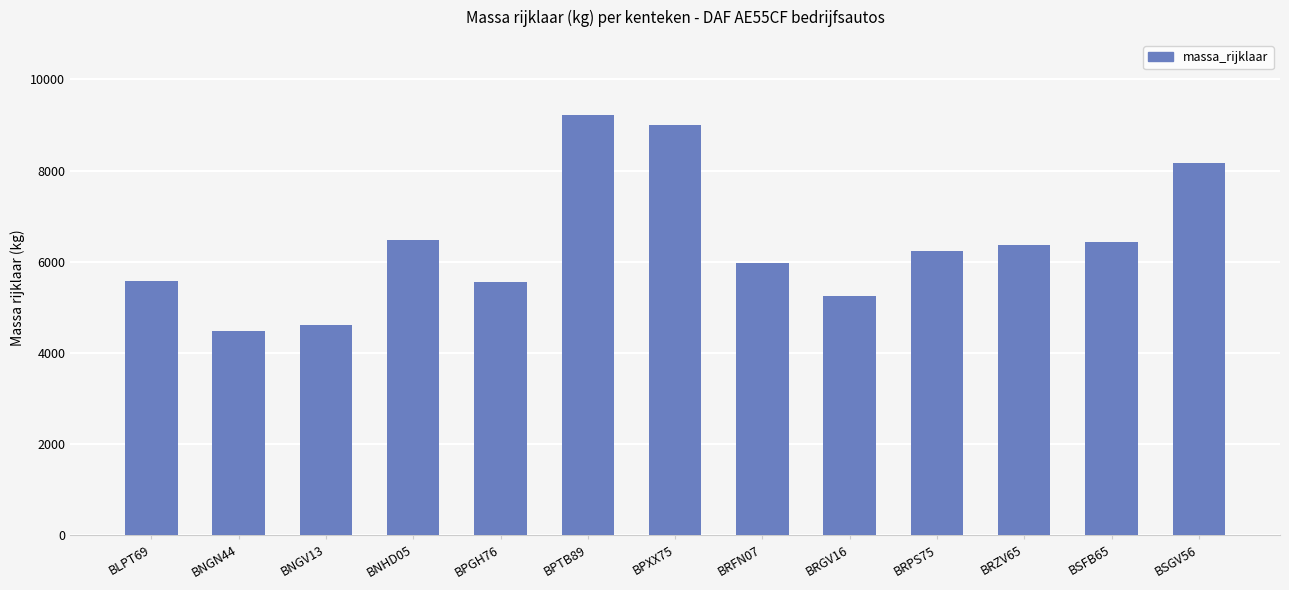

Count the number of categories in the chart.

13